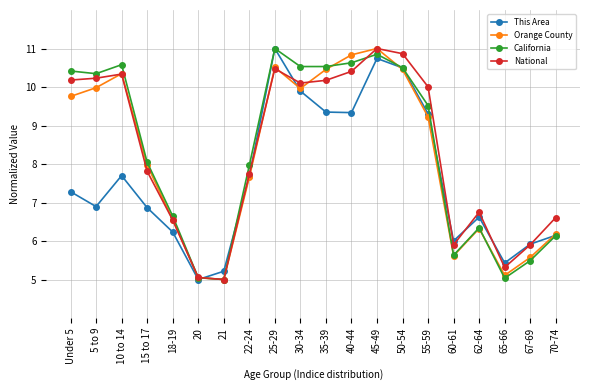

Between 20 and 30-34, which series saw the biggest shift?

California